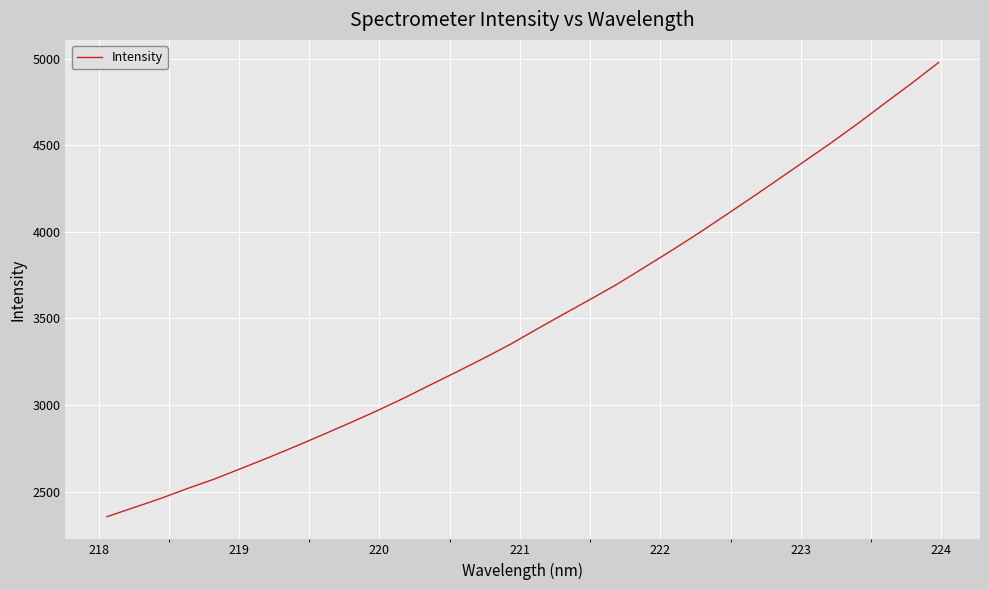

What is the greatest value displayed?

4976.7